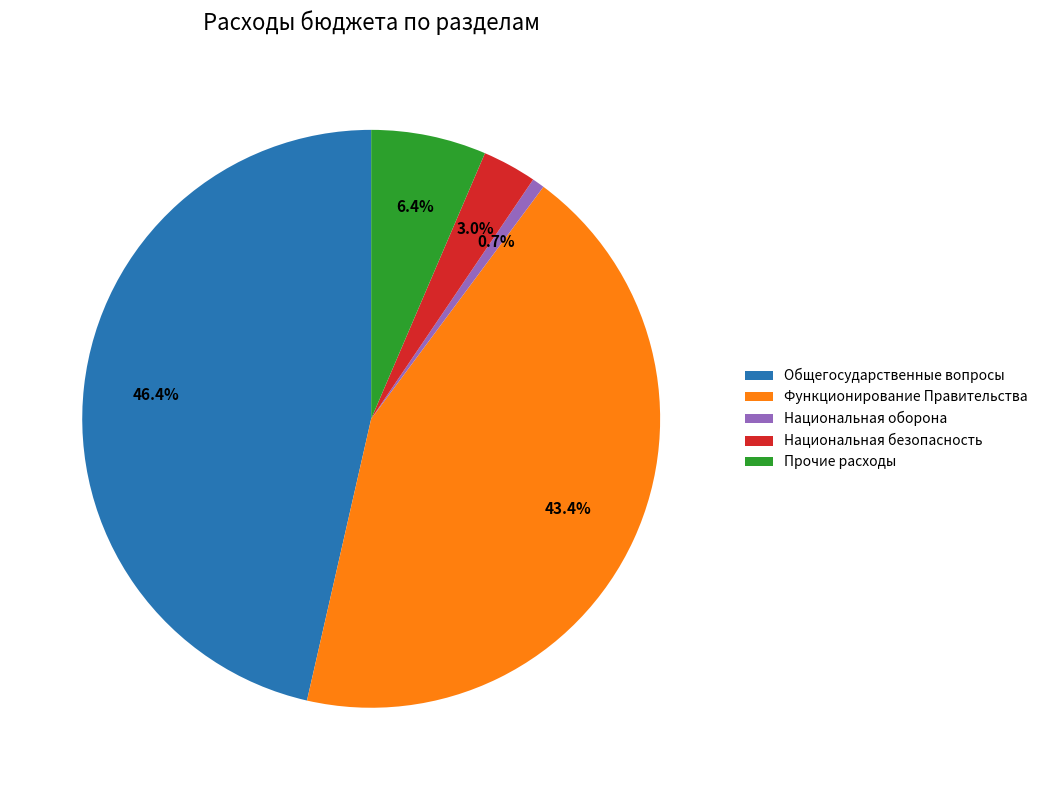

Which has a higher value, Функционирование Правительства or Прочие расходы?

Функционирование Правительства